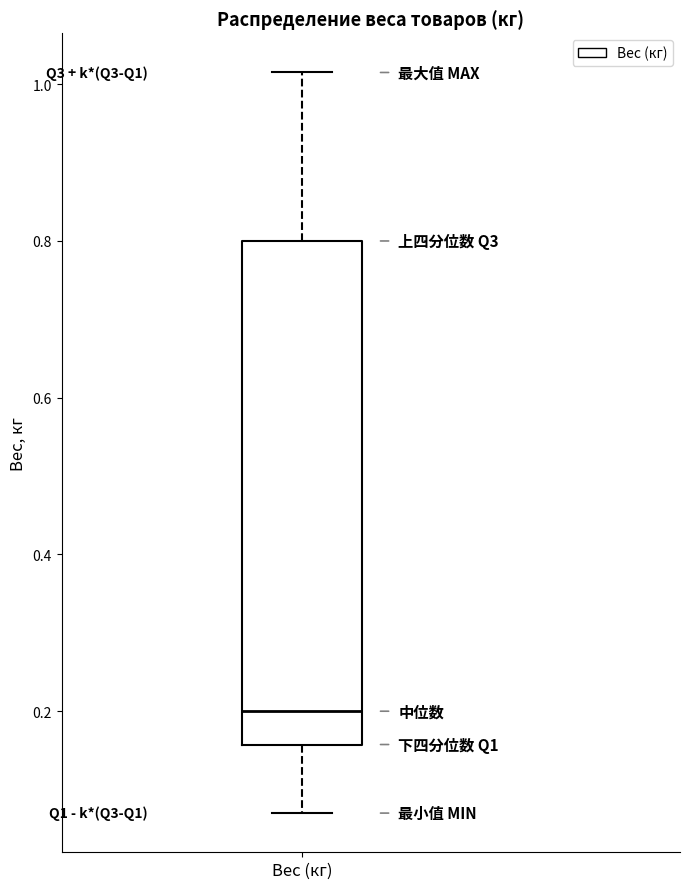

Where does the upper whisker of the box for Вес (кг) end on the y-axis? The values are not printed on the chart, so give them approximately, as read against the axis.

1.02